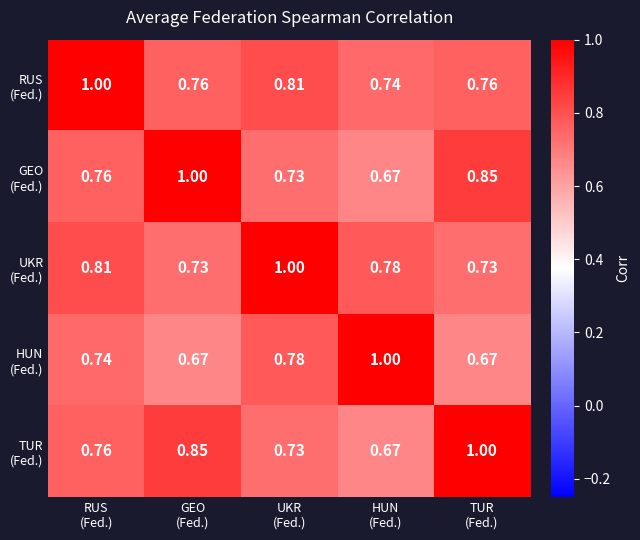

How many categories are shown in the chart?

5